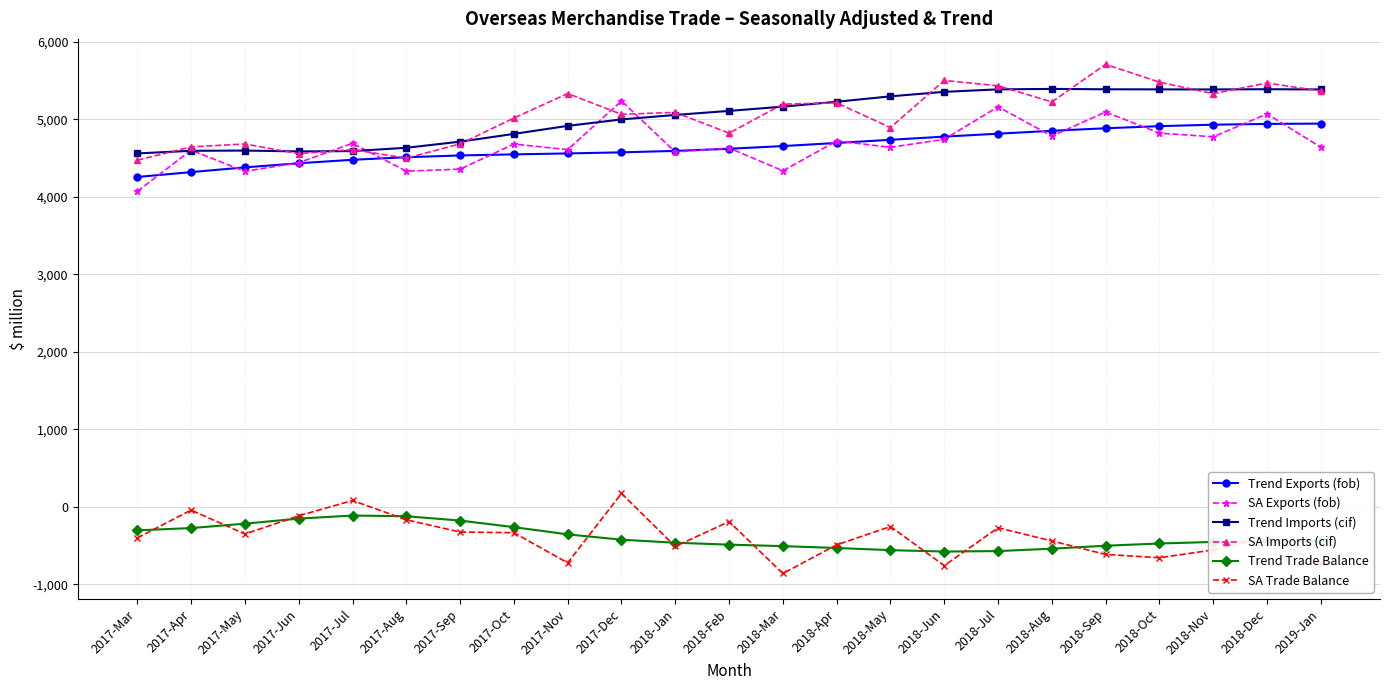

What position from the right is 2017-May?

21